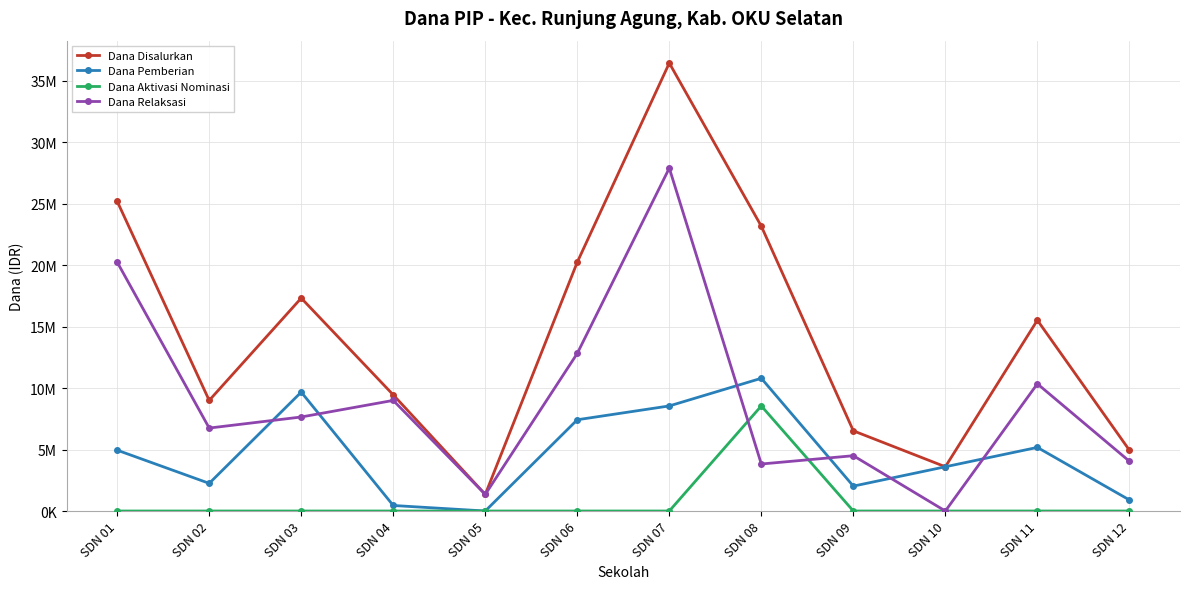

How many interior local valleys does the Dana Relaksasi series have?

4